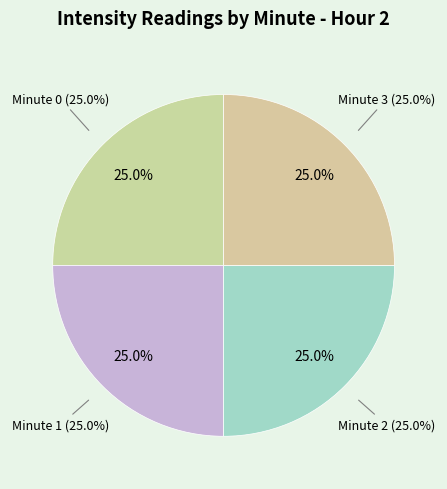

How many slices are in this pie chart?

4